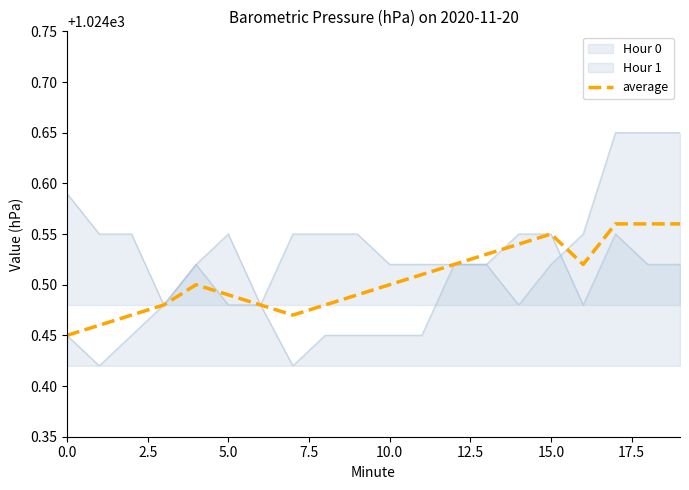

Is it true that the value at 19 is 1024.6?

True